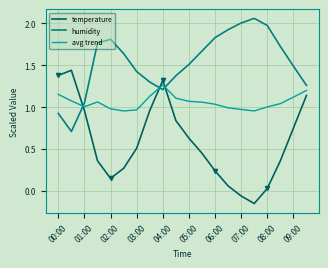

How many categories are shown in the chart?

20